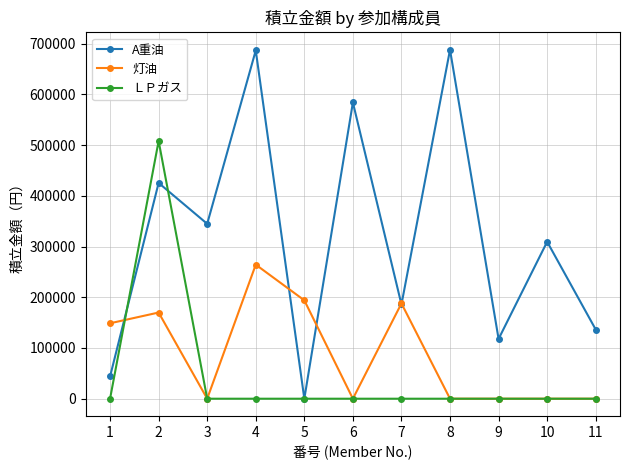

What is the difference between the ＬＰガス values at 9 and 2?

508050